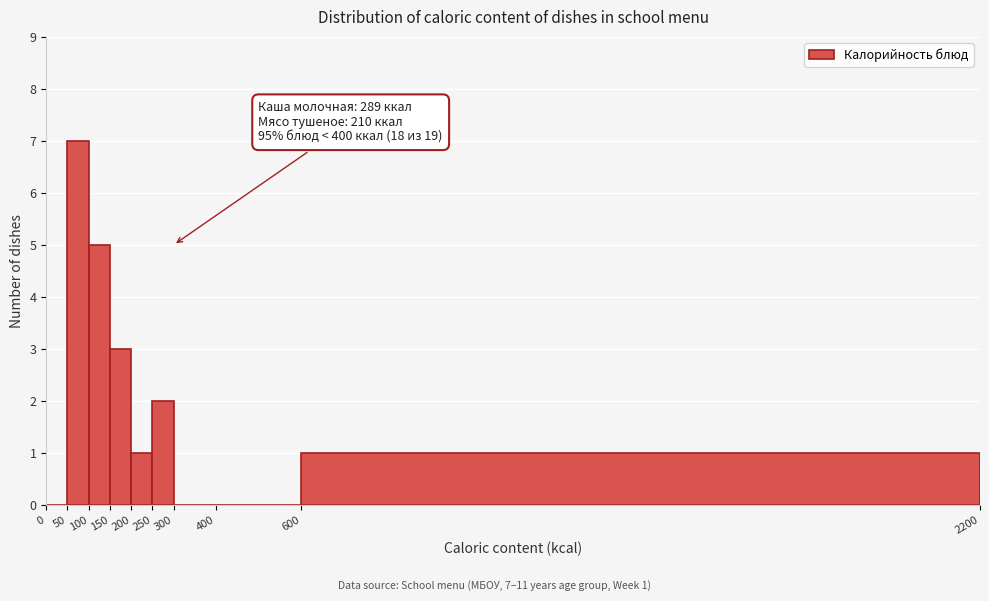

Which range on the x-axis has the tallest bar?

50 to 100